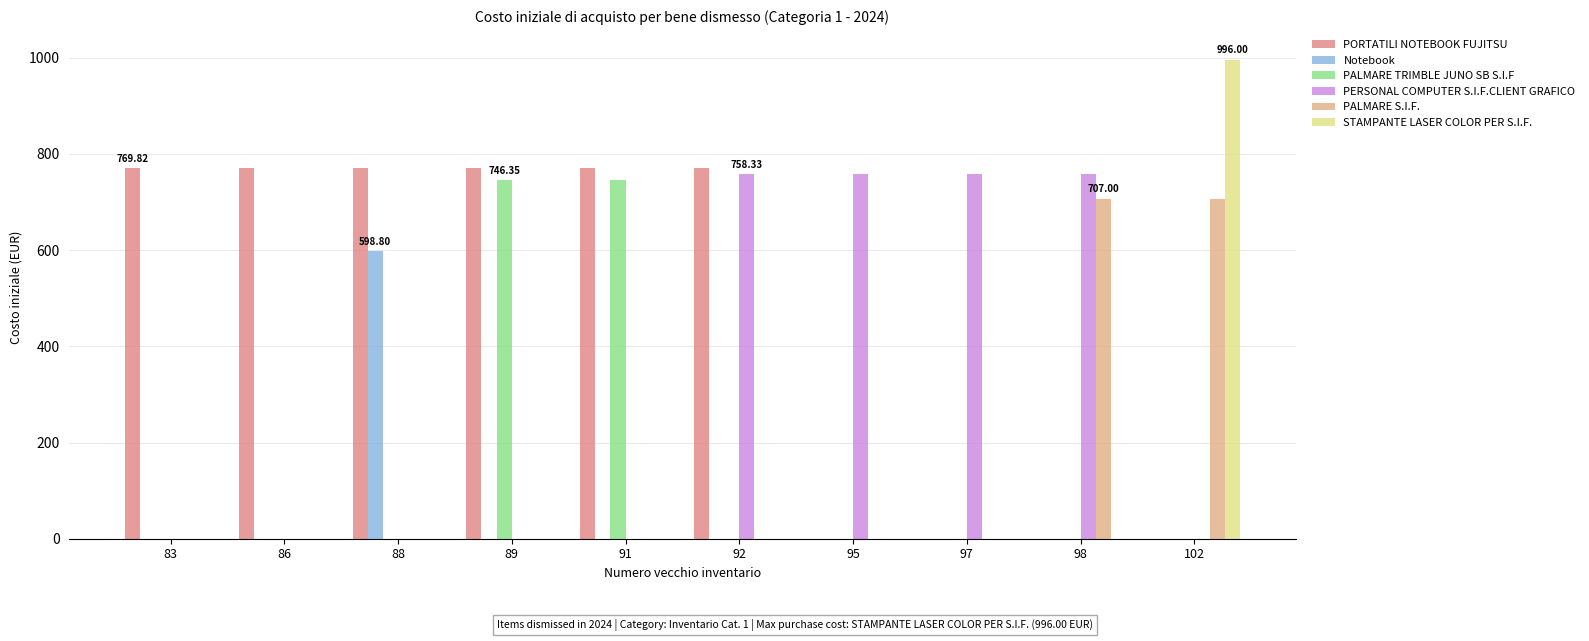

What is the sum of the PORTATILI NOTEBOOK FUJITSU values at 98 and 88?

769.8